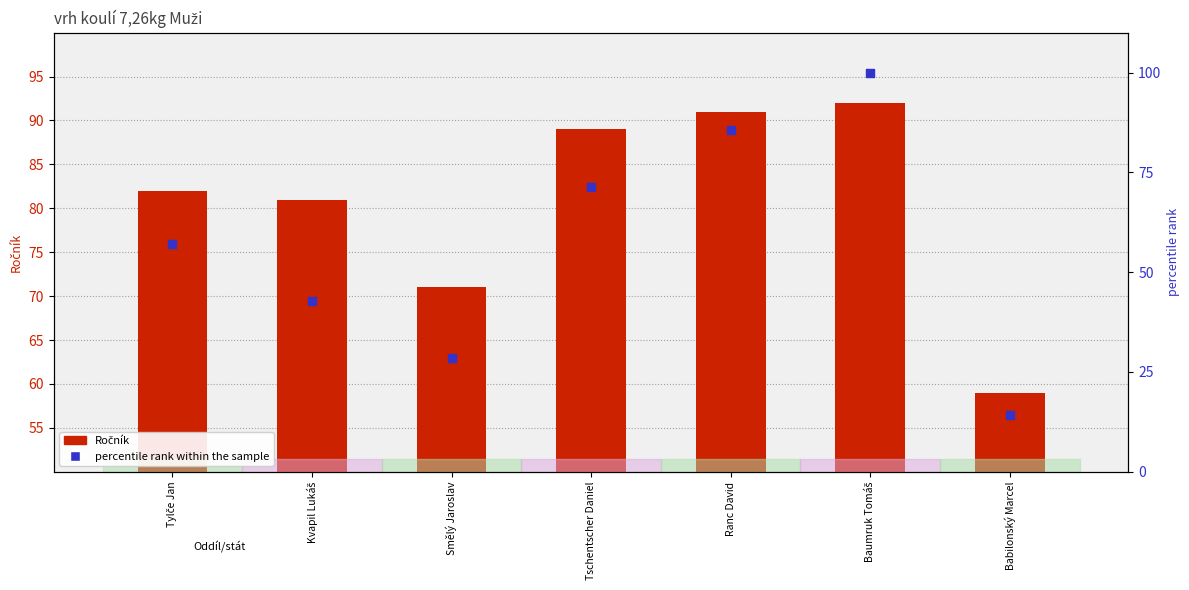

At which category is the sum across all series the highest?

Baumruk Tomáš